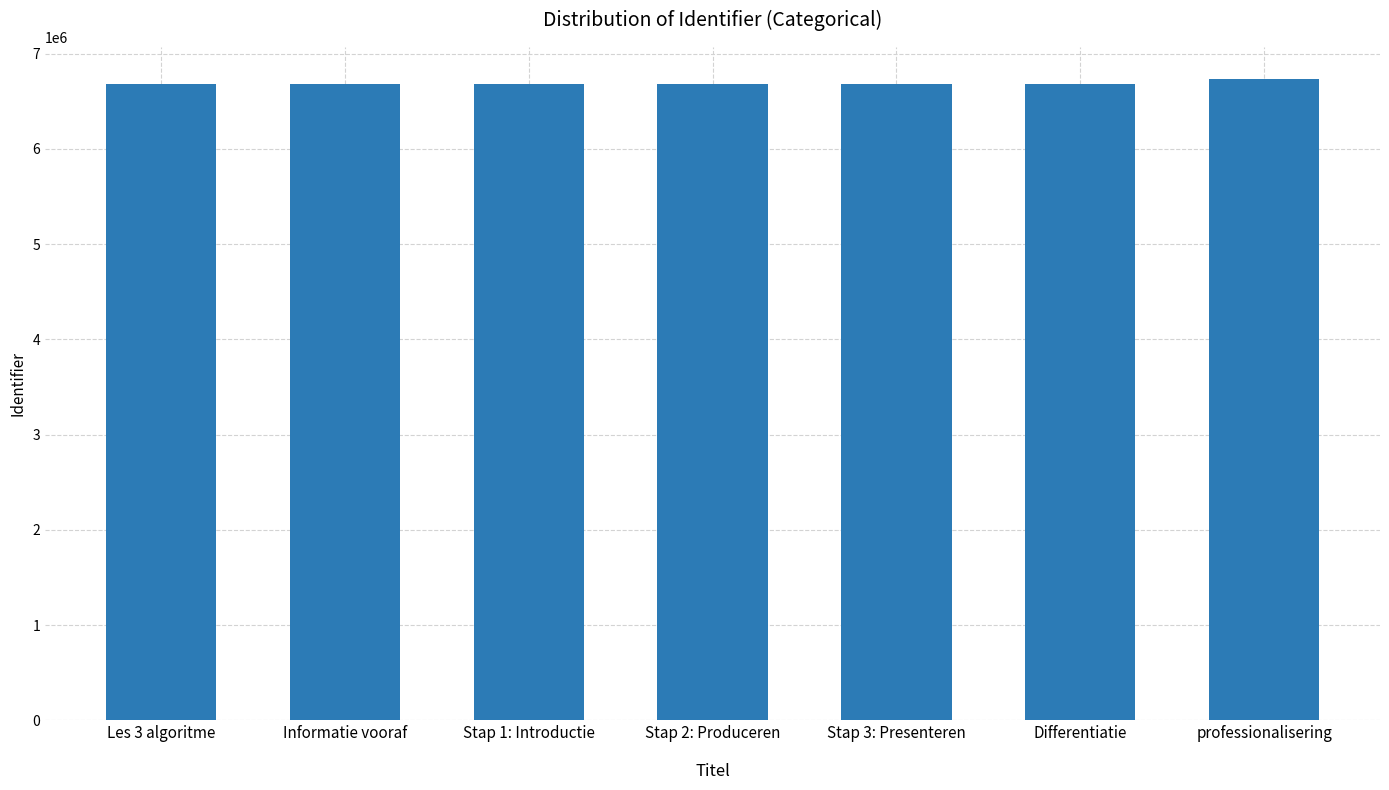

What is the greatest value displayed?

6734050